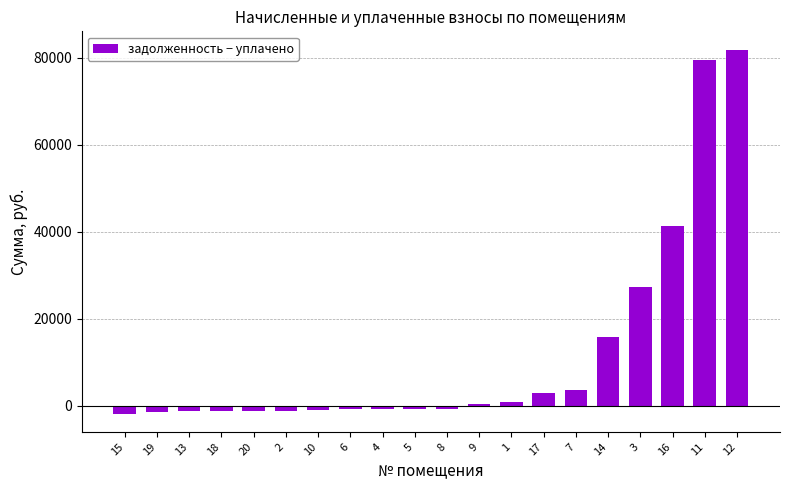

What is the difference between the second highest and minimum values?

81454.7